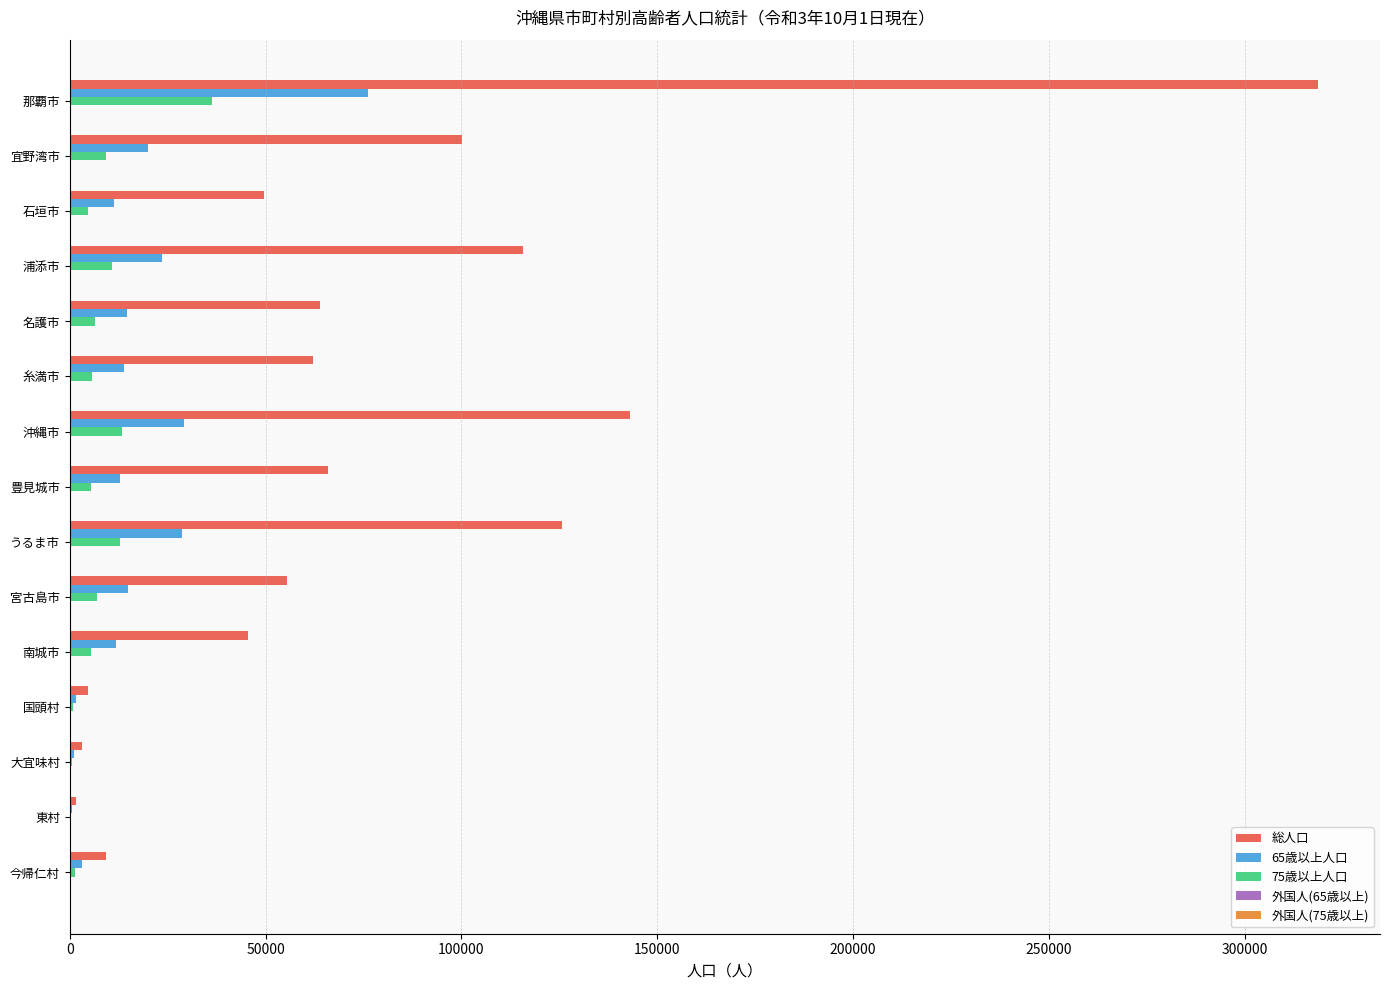

The value of 65歳以上人口 at 名護市 is 14629. True or false?

True